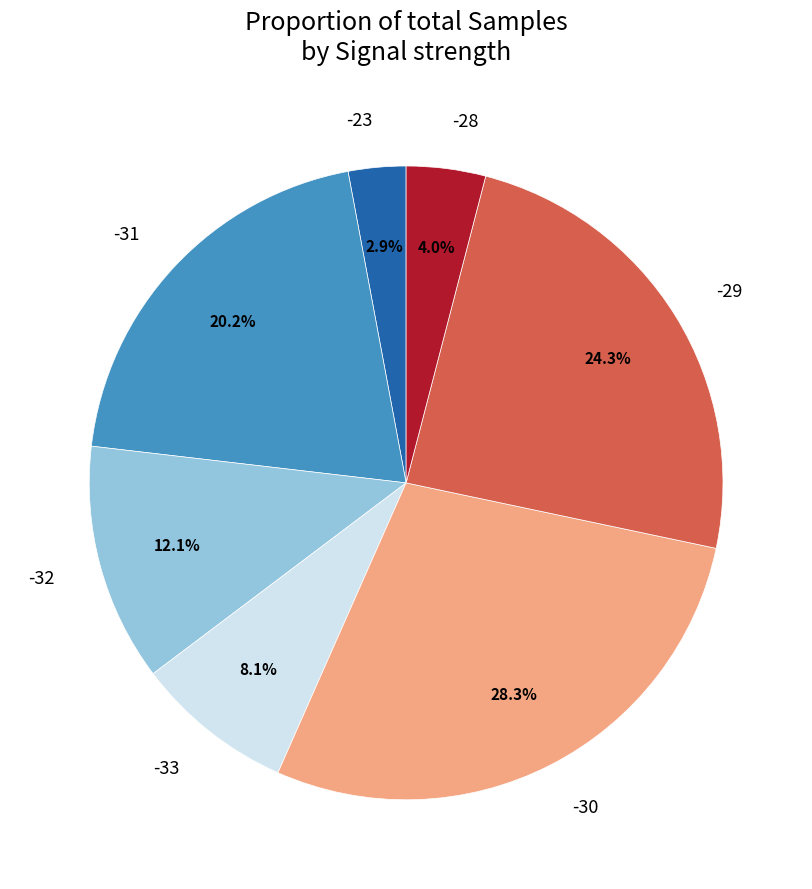

To the nearest percent, what percentage of the pie is -30?

28%